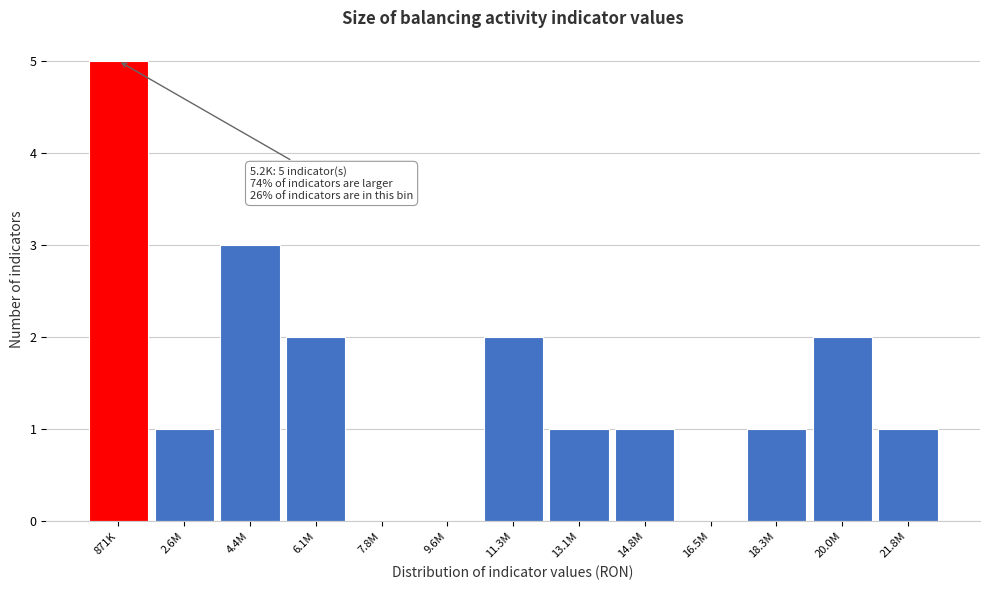

Reading left to right, list all the values displayed in this chart.

871K=5	2.6M=1	4.4M=3	6.1M=2	7.8M=0	9.6M=0	11.3M=2	13.1M=1	14.8M=1	16.5M=0	18.3M=1	20.0M=2	21.8M=1